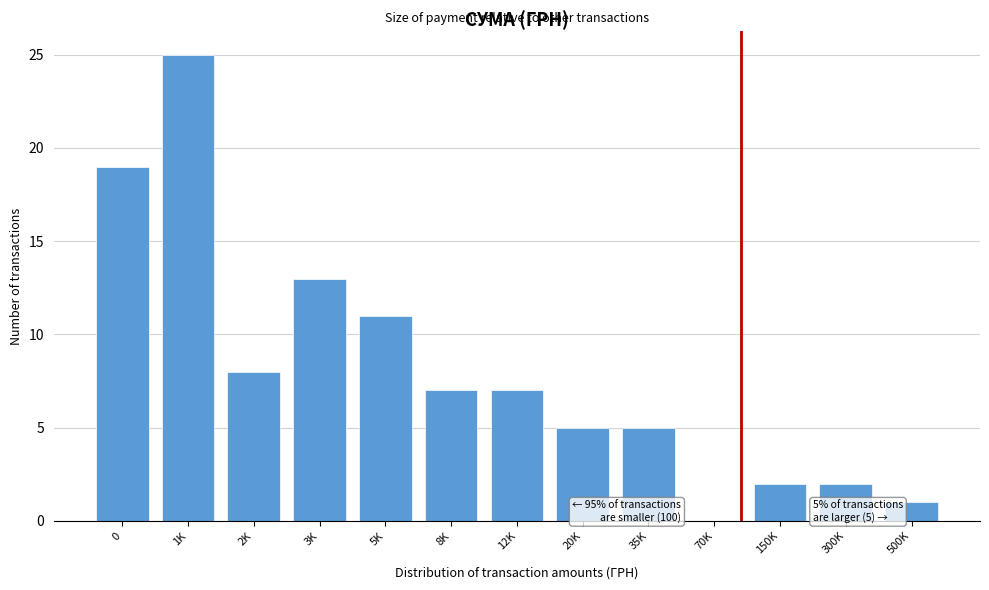

Reading left to right, list all the values displayed in this chart.

0=19	1K=25	2K=8	3K=13	5K=11	8K=7	12K=7	20K=5	35K=5	70K=0	150K=2	300K=2	500K=1